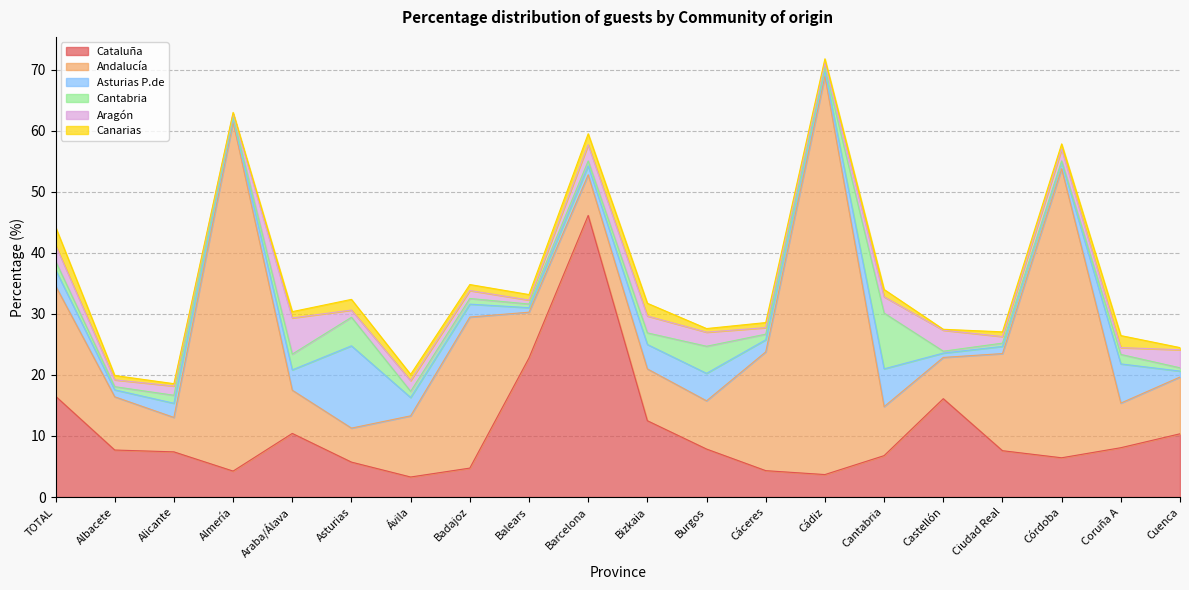

Which has a higher value, Cuenca or Bizkaia?

Bizkaia